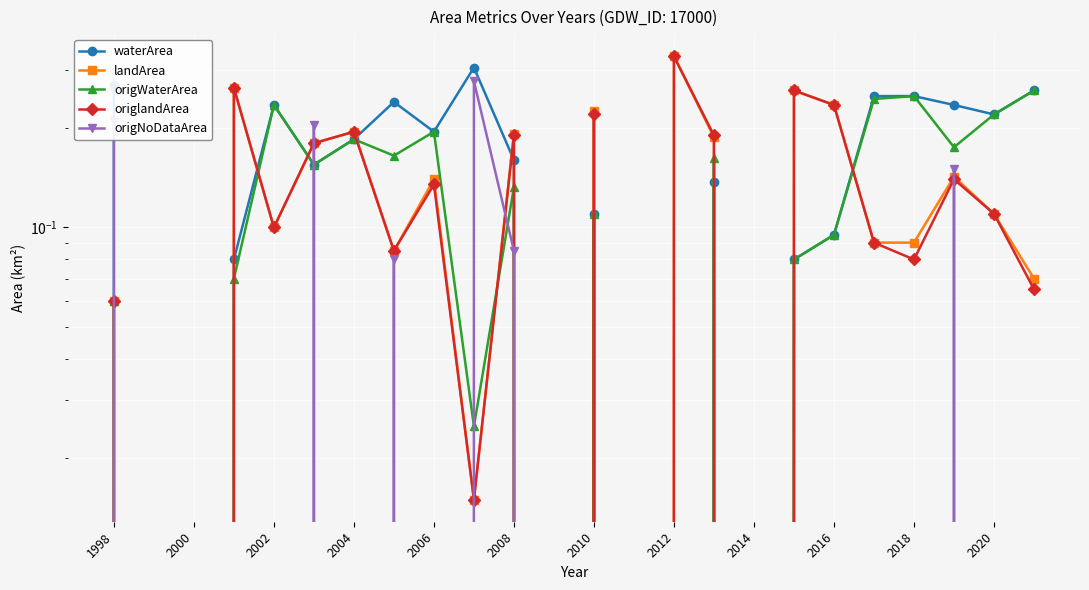

What is the average value of the landArea series?

0.1